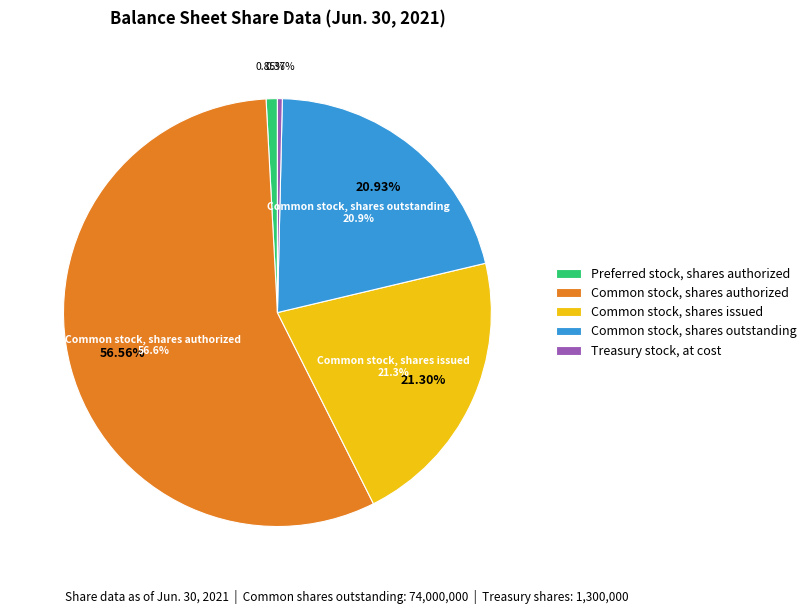

Is it true that Common stock, shares outstanding is 21% of the pie?

True